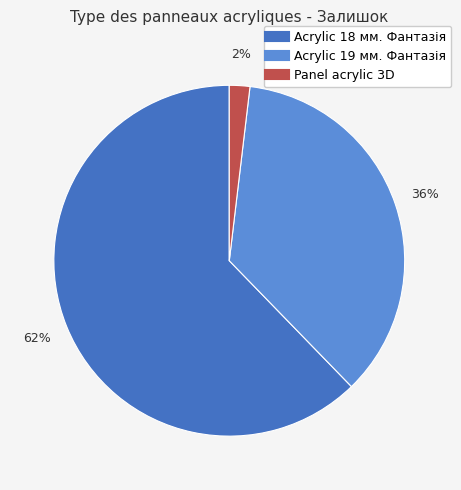

How many slices are in this pie chart?

3